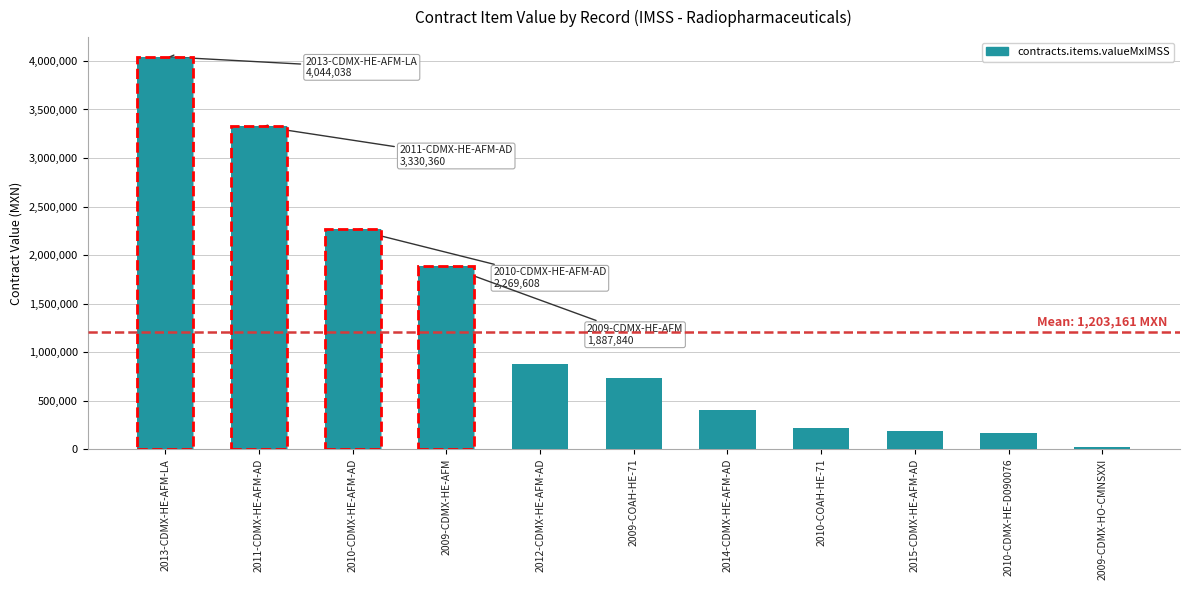

Does the chart contain stacked bars?

No